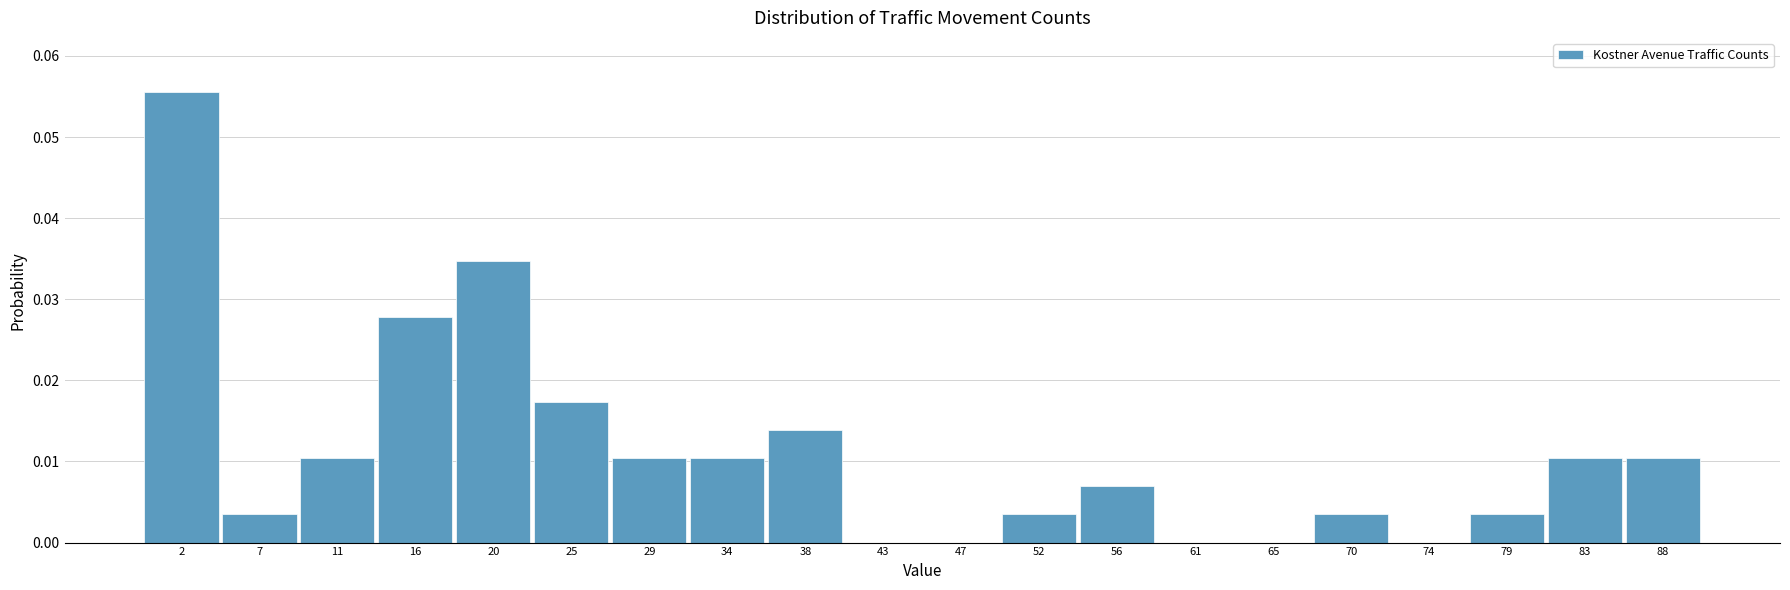

Reading left to right, list every bar in this chart as the range it spans on the x-axis followed by its height. The values are not printed on the chart, so give them approximately, as read against the axis.

0.0 to 4.5: 0.056
4.5 to 9.0: 0.003
9.0 to 13.5: 0.010
13.5 to 18.0: 0.028
18.0 to 22.5: 0.035
22.5 to 27.0: 0.017
27.0 to 31.5: 0.010
31.5 to 36.0: 0.010
36.0 to 40.5: 0.014
40.5 to 45.0: 0
45.0 to 49.5: 0
49.5 to 54.0: 0.003
54.0 to 58.5: 0.007
58.5 to 63.0: 0
63.0 to 67.5: 0
67.5 to 72.0: 0.003
72.0 to 76.5: 0
76.5 to 81.0: 0.003
81.0 to 85.5: 0.010
85.5 to 90.0: 0.010